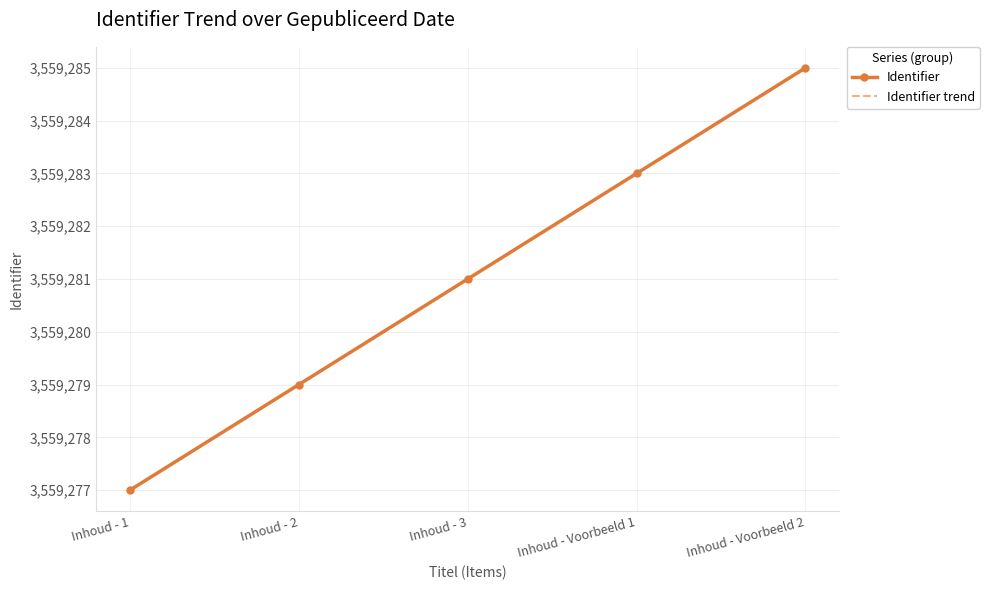

What is the minimum value for Identifier?

3559277